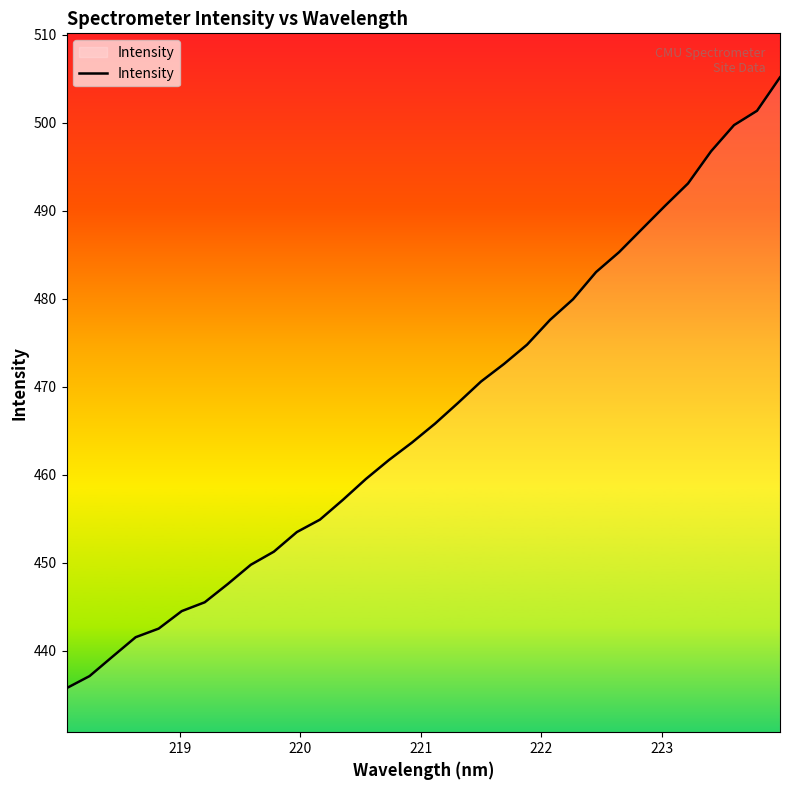

What is the minimum value shown in the chart?

435.8